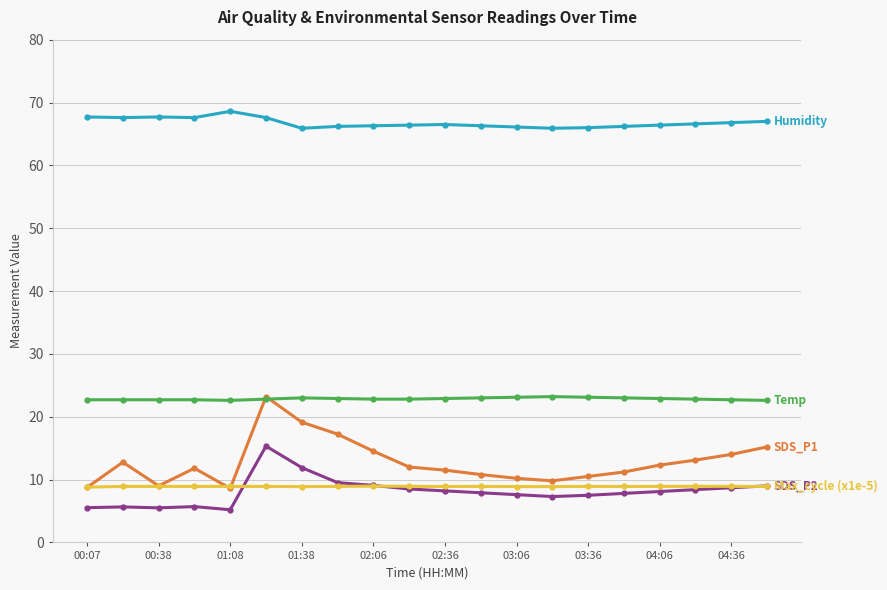

What is the greatest value displayed?

68.6